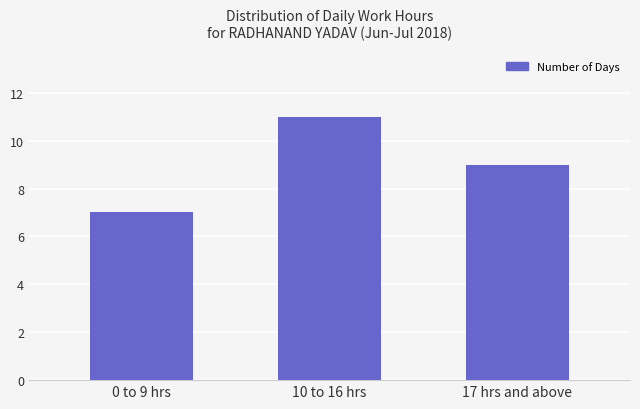

The value at 17 hrs and above is 9. True or false?

True